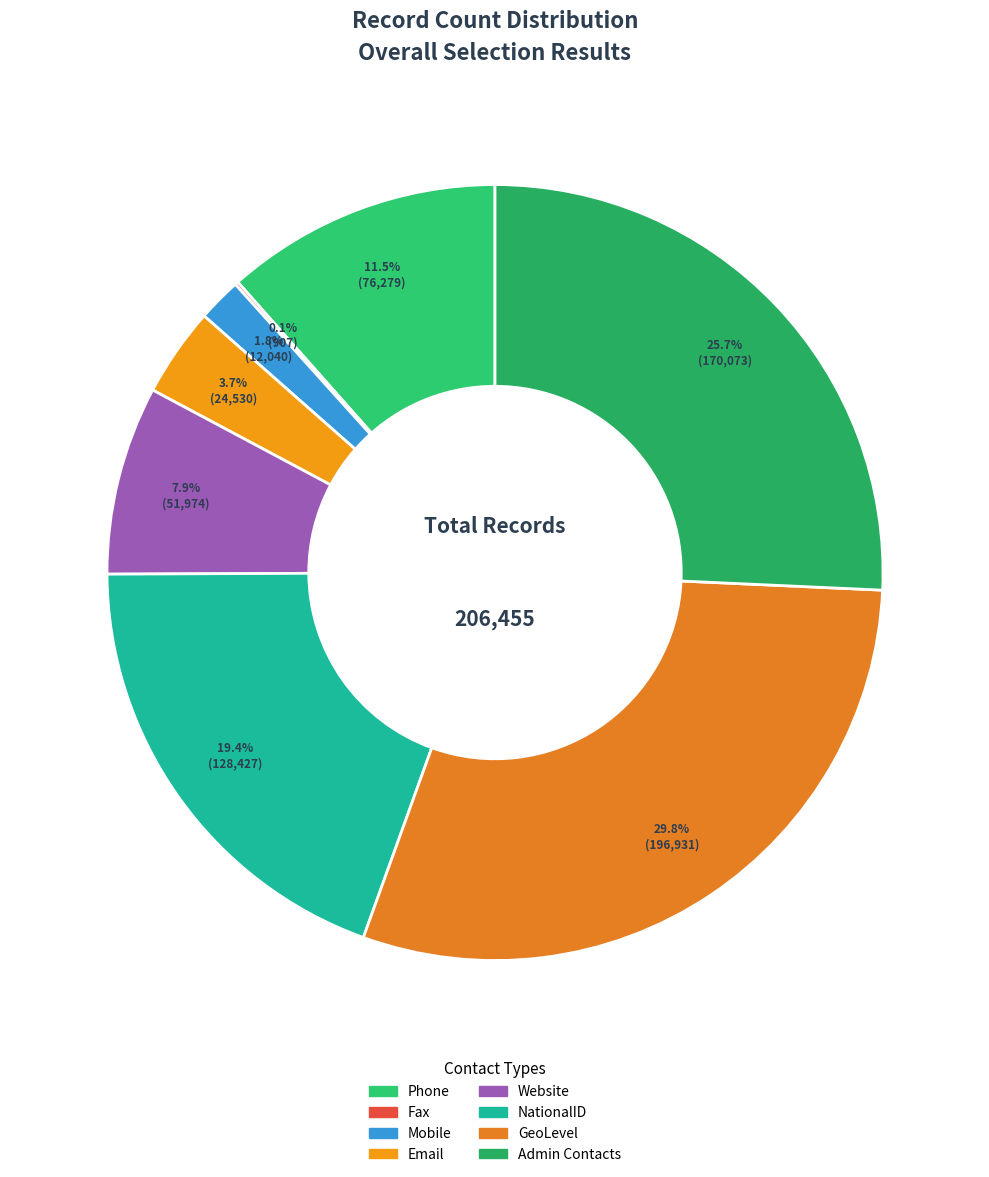

The Mobile slice represents 1% of the pie. True or false?

False